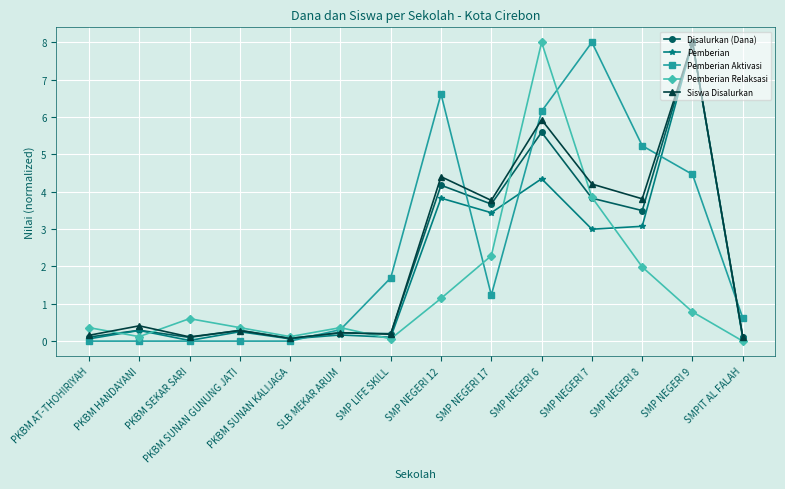

At which category does Pemberian Relaksasi reach its first local peak?

PKBM SEKAR SARI